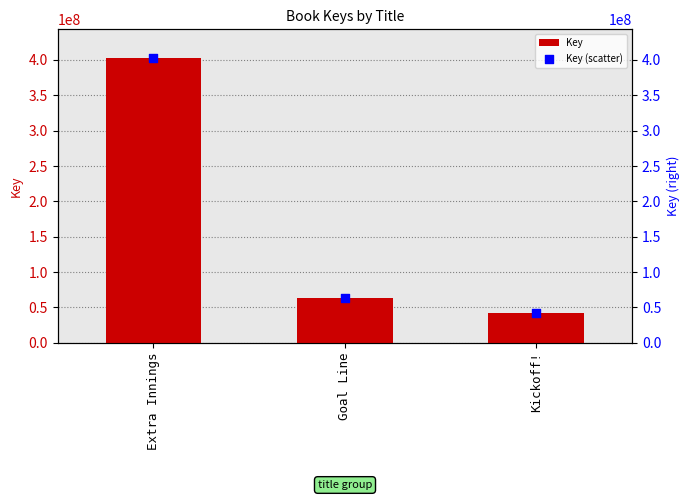

Which series contains the lowest Y value?

Key